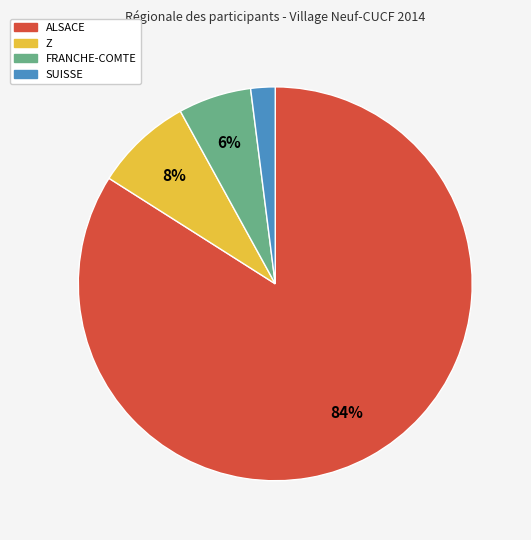

To the nearest percent, what is the combined percentage of FRANCHE-COMTE and Z?

14%